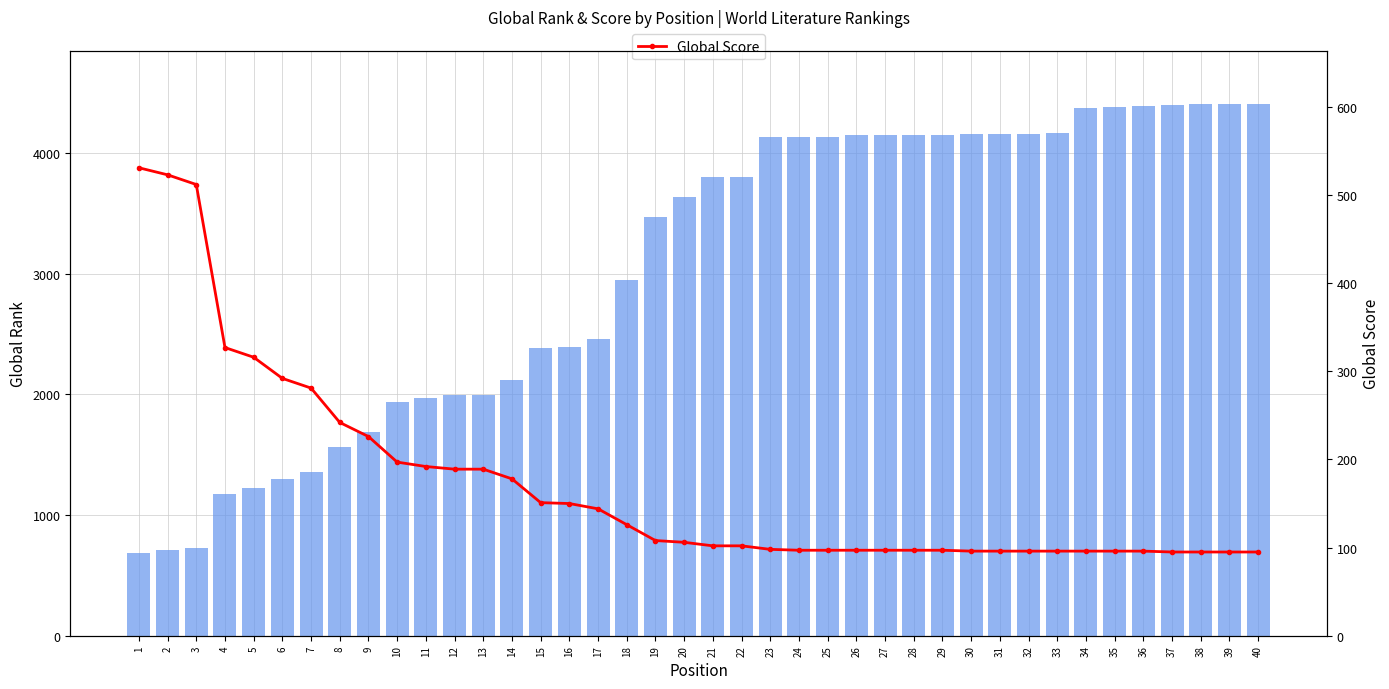

Is it true that Global Score equals 239 at 2?

False